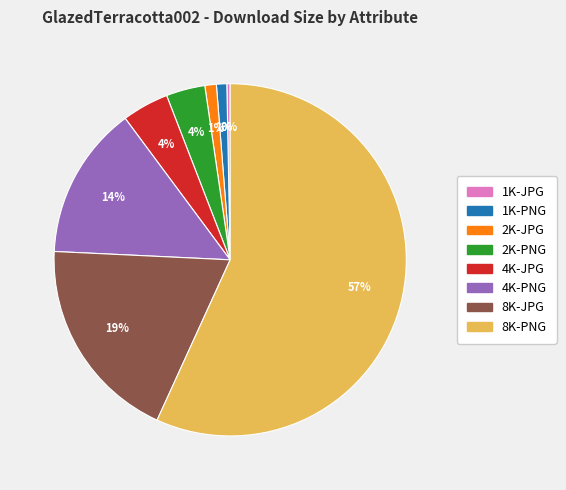

Do 2K-JPG and 8K-JPG together represent more than half of the pie?

No